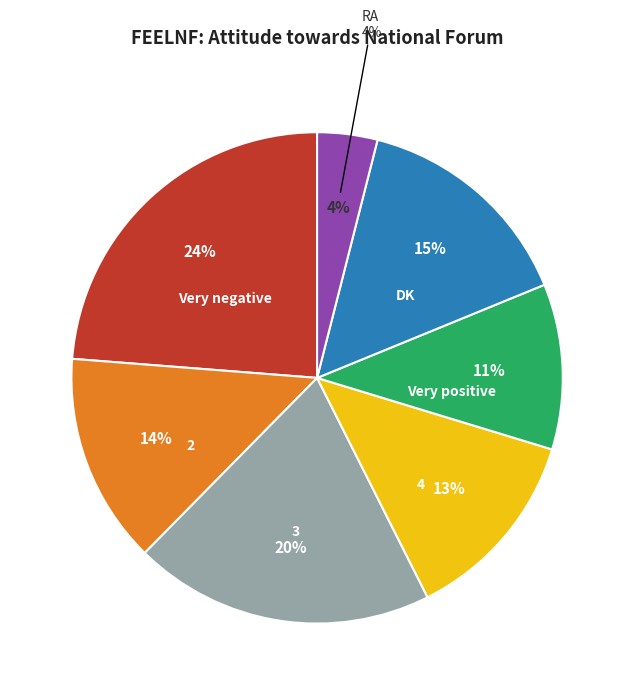

True or false: RA accounts for 13% of the total.

False